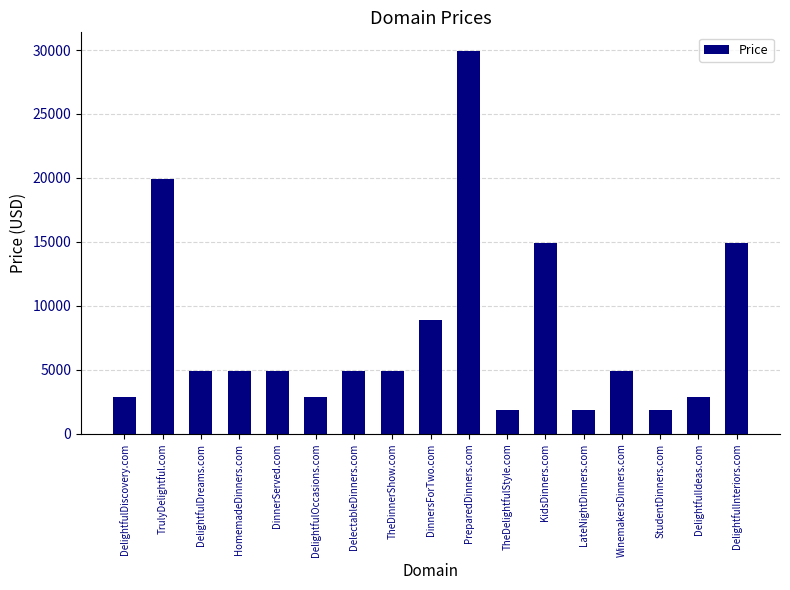

What is the change in value from WinemakersDinners.com to StudentDinners.com?

-3000